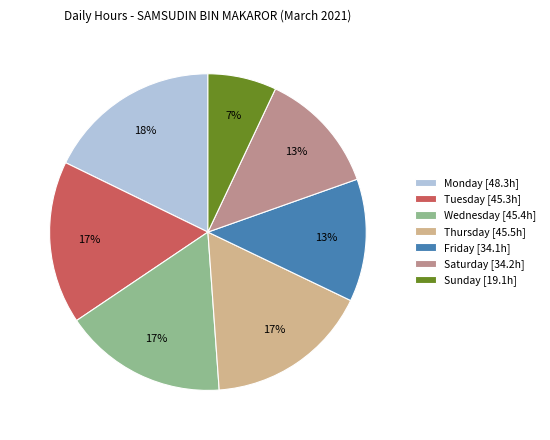

Which category has the biggest portion of the pie?

Monday [48.3h]